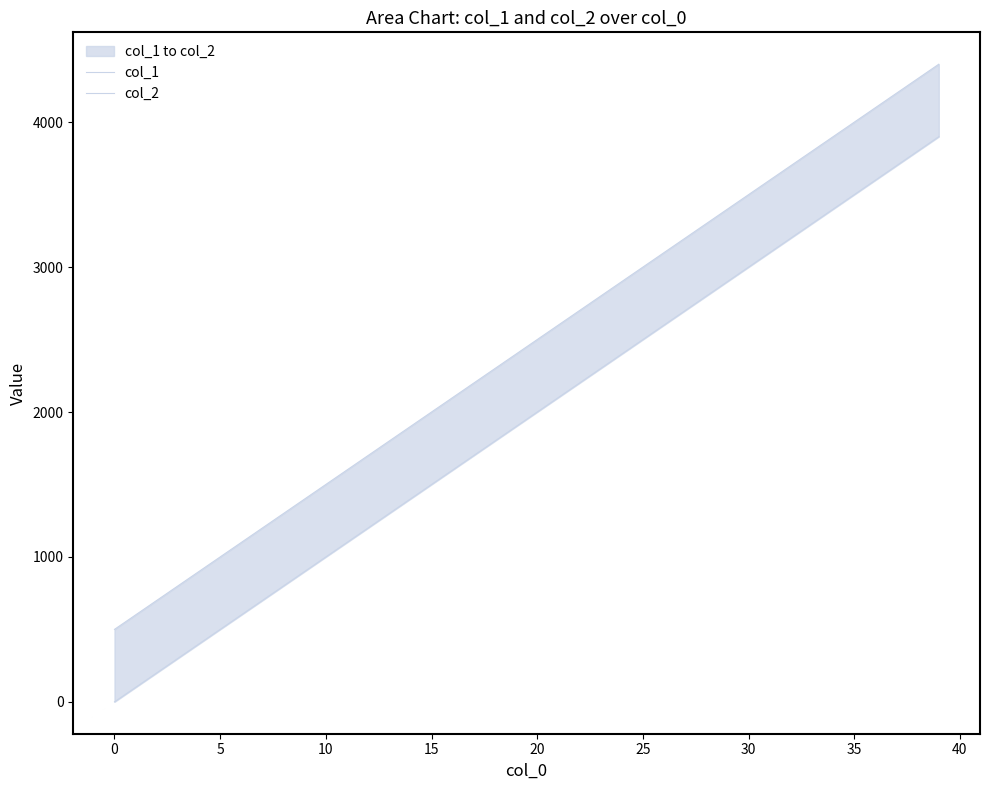

True or false: col_2 and col_1 cross at least once.

False